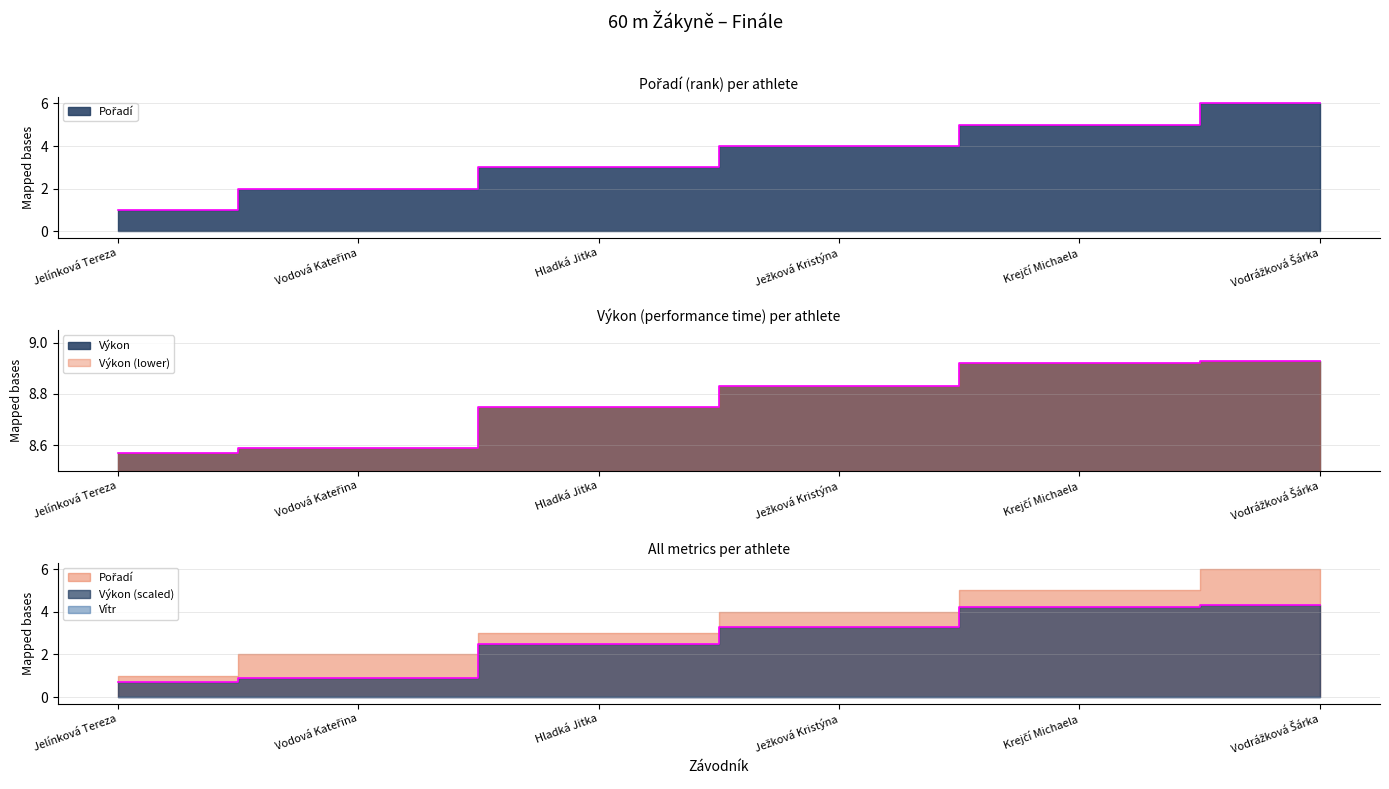

What is the average value of the Pořadí series?

3.5